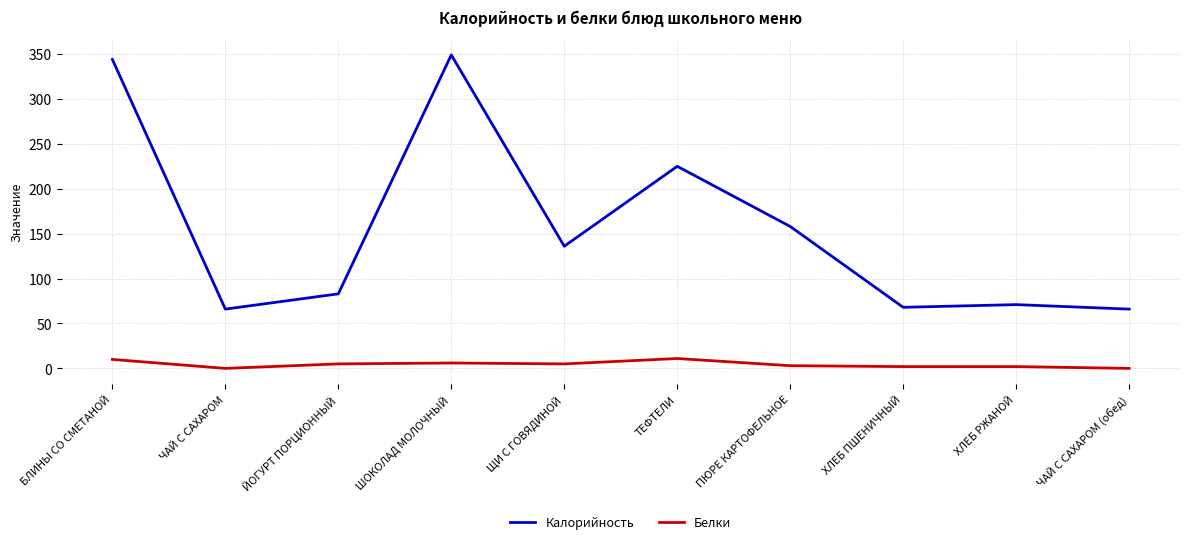

Where is Калорийность nearest to the value 207?

ТЕФТЕЛИ